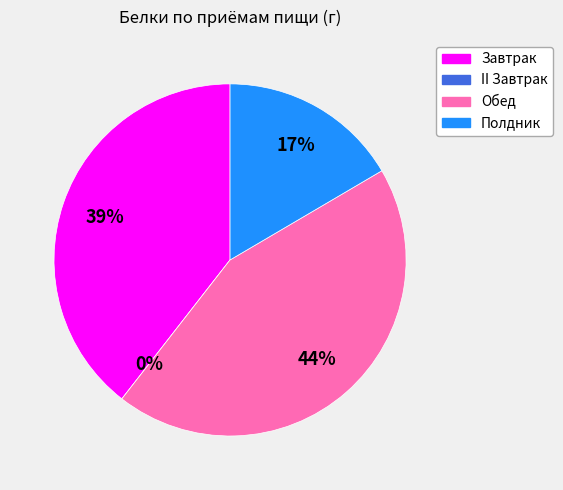

What portion of the pie excludes II Завтрак?

100.0%